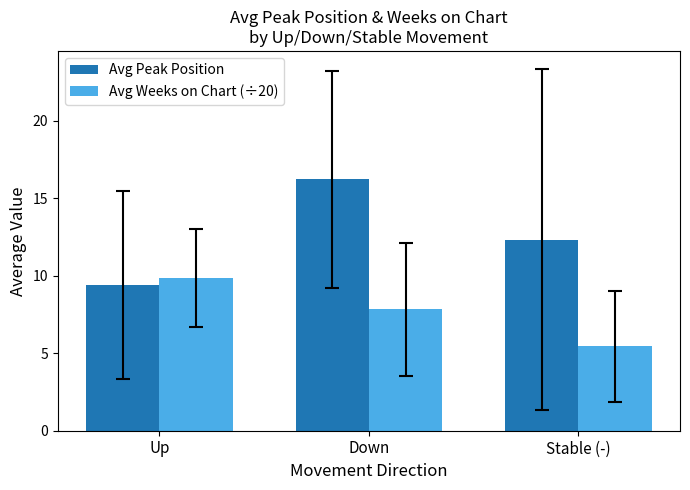

Rank the series by their maximum value, from lowest to highest.

Avg Weeks on Chart (÷20), Avg Peak Position